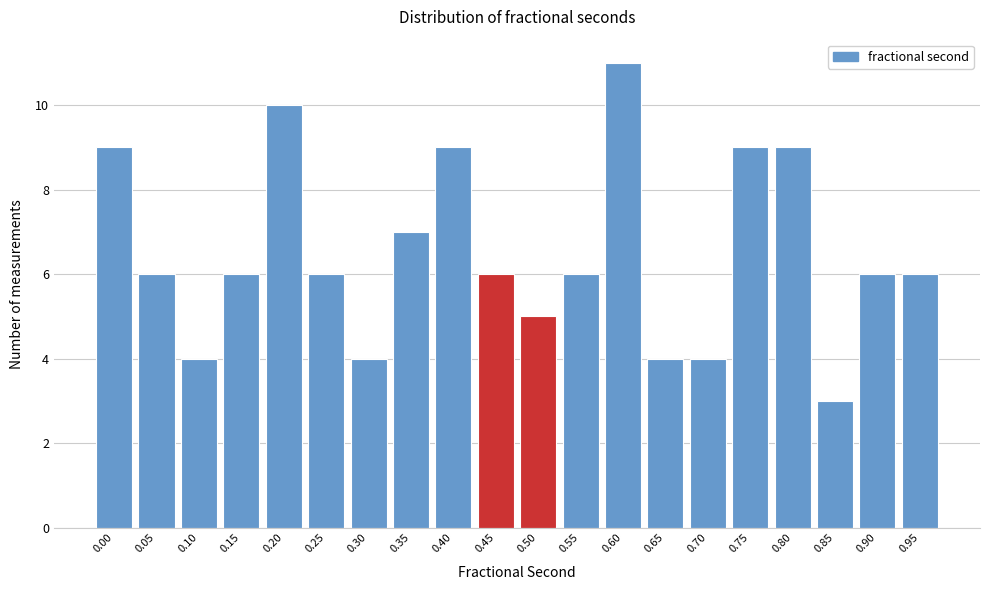

Reading left to right, list all the values displayed in this chart.

9	6	4	6	10	6	4	7	9	6	5	6	11	4	4	9	9	3	6	6